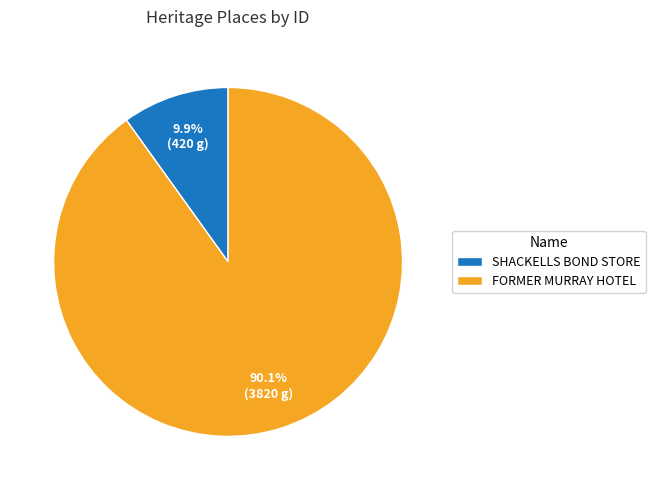

Approximately how many times larger is the value at SHACKELLS BOND STORE compared to FORMER MURRAY HOTEL?

0.1